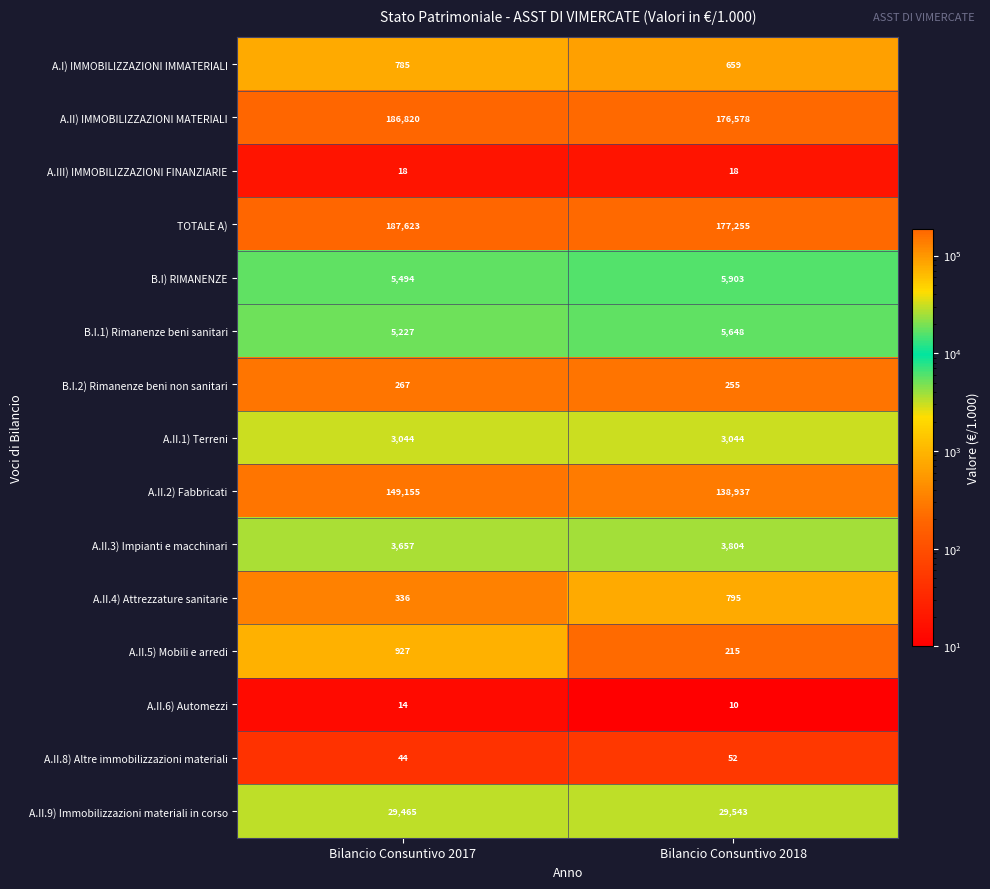

Reading left to right, extract all data points from this chart.

A.I) IMMOBILIZZAZIONI IMMATERIALI: 785	659
A.II) IMMOBILIZZAZIONI MATERIALI: 186820	176578
A.III) IMMOBILIZZAZIONI FINANZIARIE: 18	18
TOTALE A): 187623	177255
B.I) RIMANENZE: 5494	5903
B.I.1) Rimanenze beni sanitari: 5227	5648
B.I.2) Rimanenze beni non sanitari: 267	255
A.II.1) Terreni: 3044	3044
A.II.2) Fabbricati: 149155	138937
A.II.3) Impianti e macchinari: 3657	3804
A.II.4) Attrezzature sanitarie: 336	795
A.II.5) Mobili e arredi: 927	215
A.II.6) Automezzi: 14	10
A.II.8) Altre immobilizzazioni materiali: 44	52
A.II.9) Immobilizzazioni materiali in corso: 29465	29543